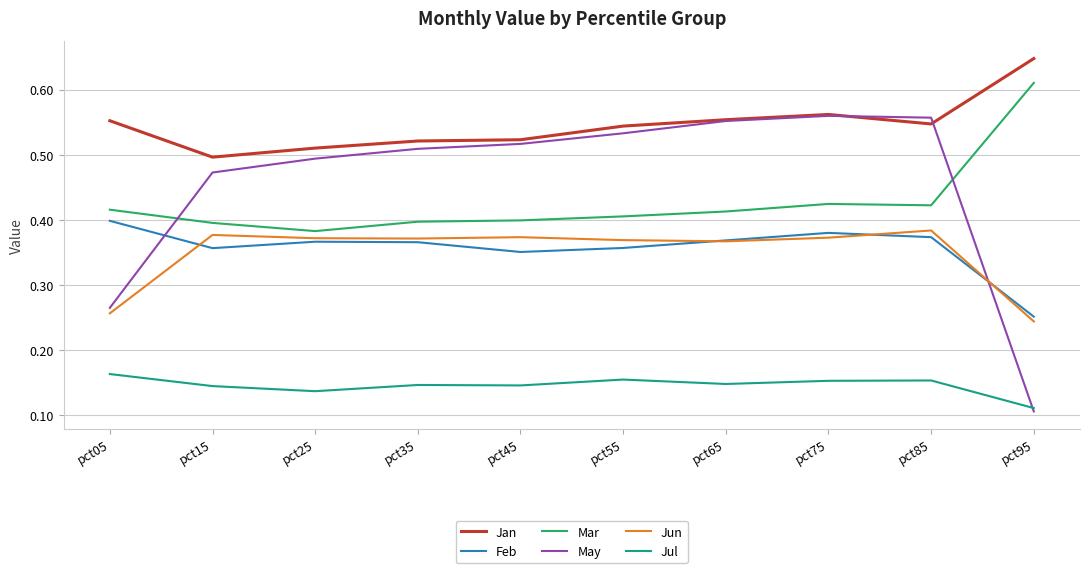

True or false: May has a value of 0.0 at pct95.

False